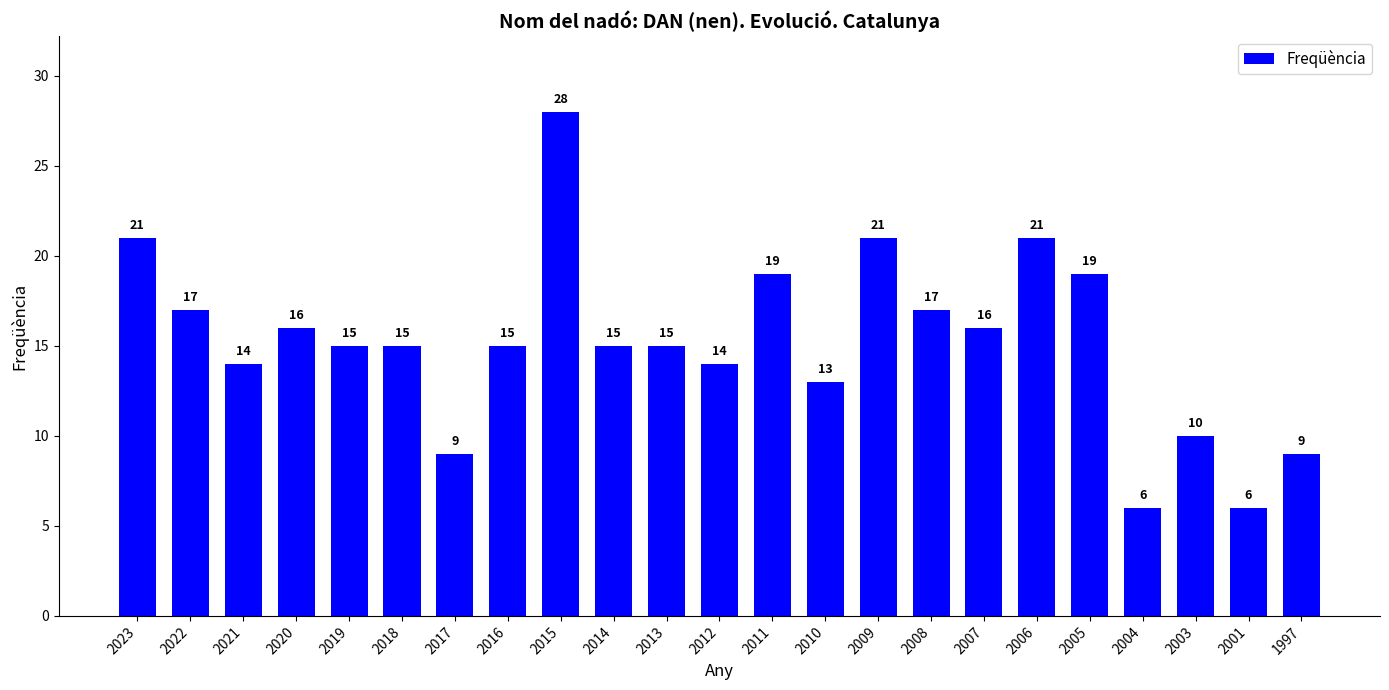

What is the difference between the values at 2014 and 2011?

4